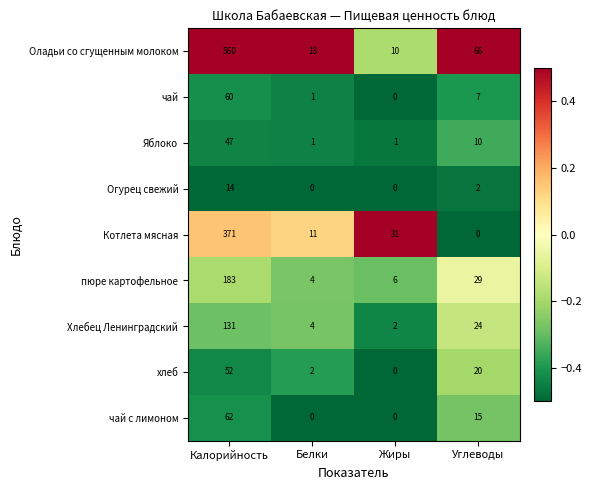

Between Белки and Жиры, which series saw the biggest shift?

Котлета мясная